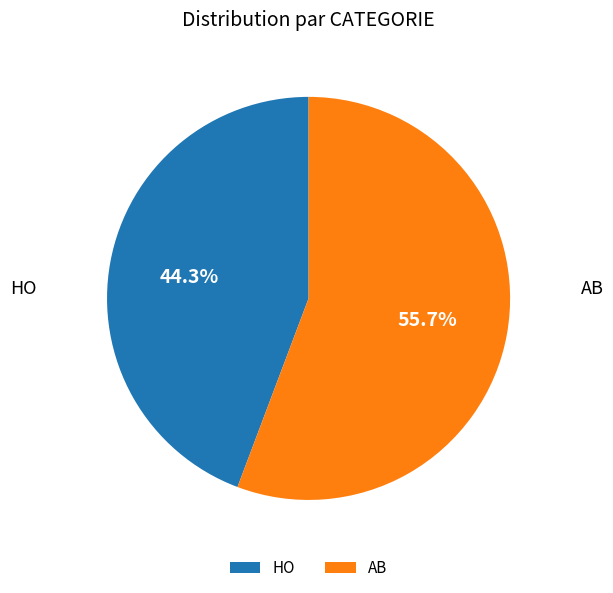

Count the number of slices in the pie.

2